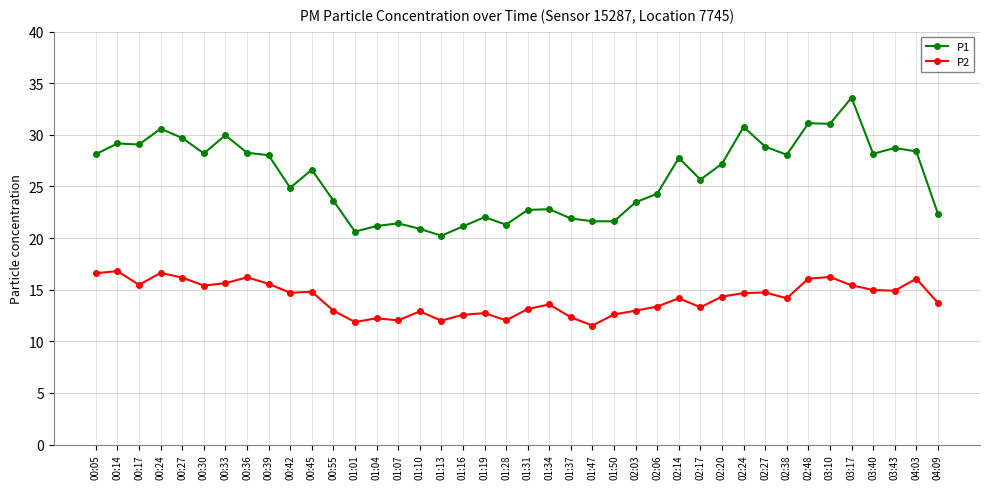

At 00:27, list the series in order from largest to smallest.

P1, P2